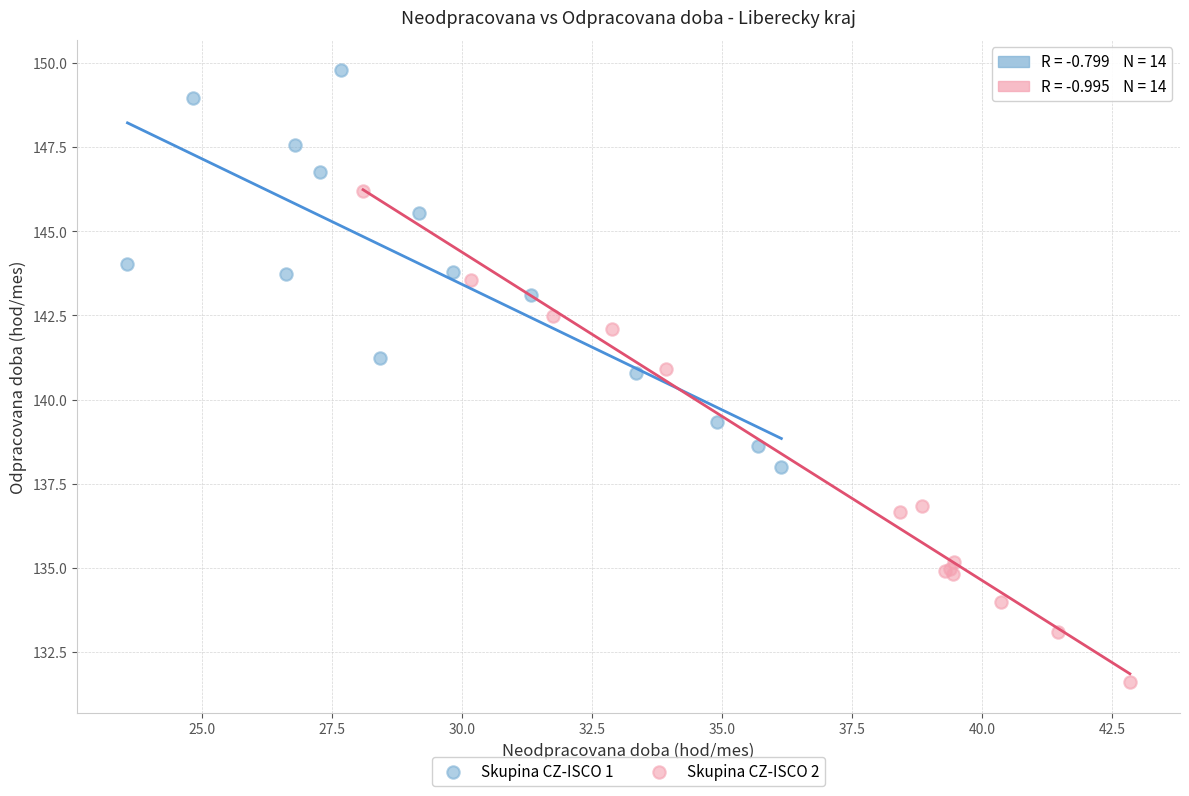

Which series contains the lowest Y value?

Skupina CZ-ISCO 2